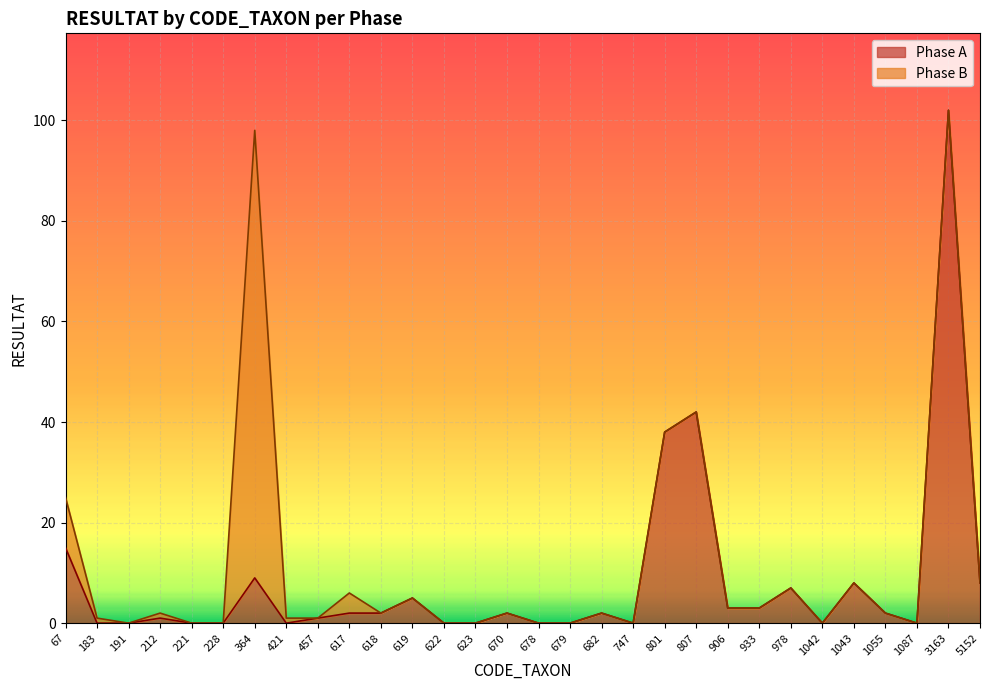

Reading left to right, list all the values displayed in this chart.

15	0	0	1	0	0	9	0	1	2	2	5	0	0	2	0	0	2	0	38	42	3	3	7	0	8	2	0	102	8